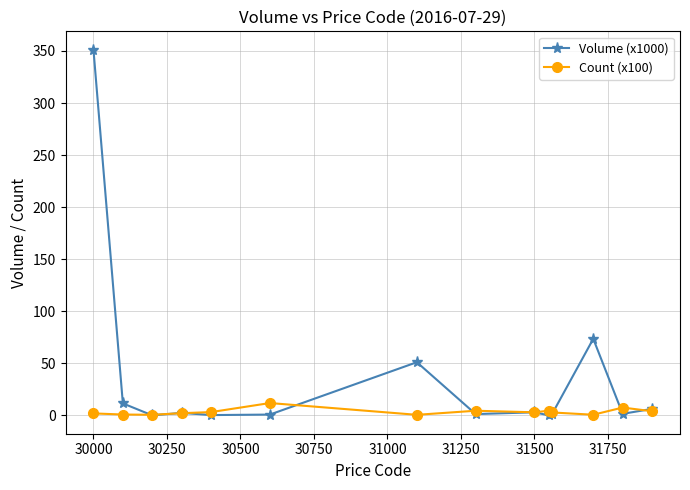

List the series in order of their peak value, lowest first.

Count (x100), Volume (x1000)